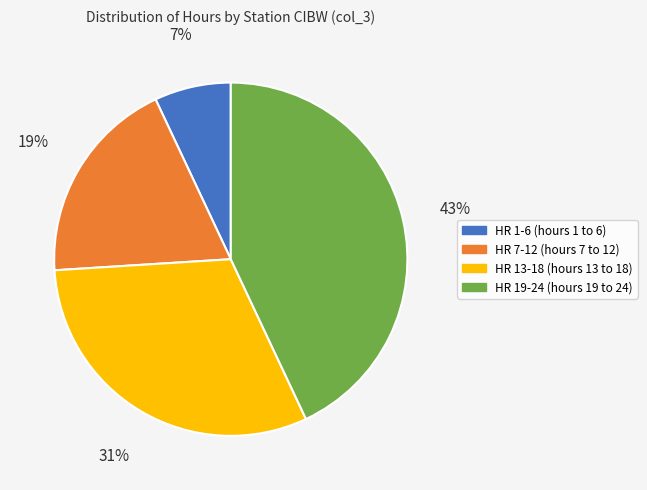

To the nearest percent, what is the average slice percentage?

25%